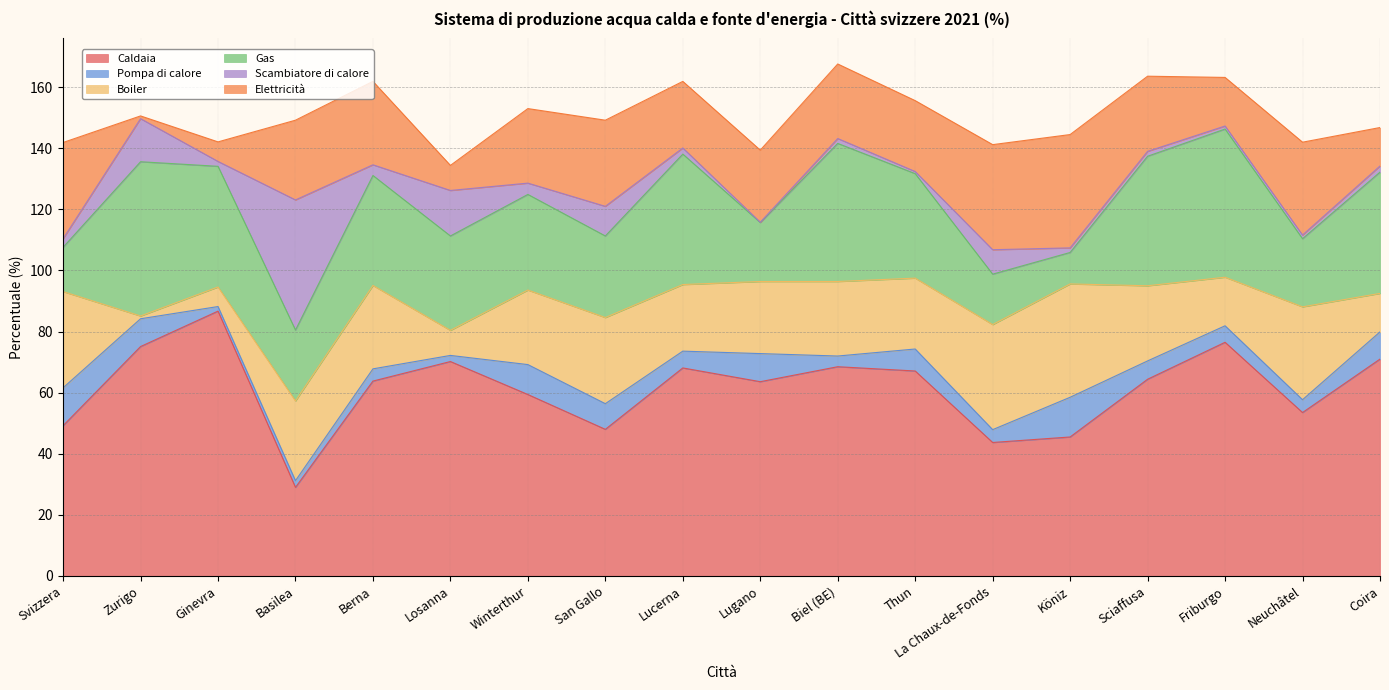

At how many categories does at least one series exceed 16?

18